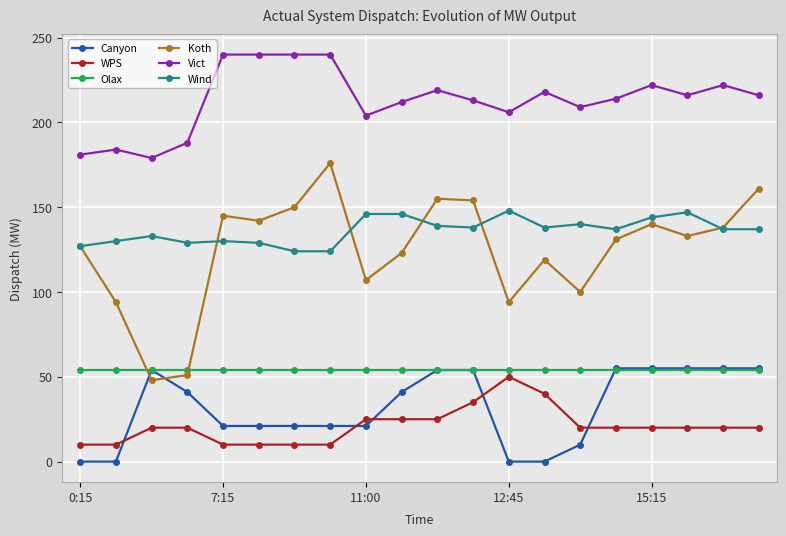

True or false: Canyon and Vict cross at least once.

False